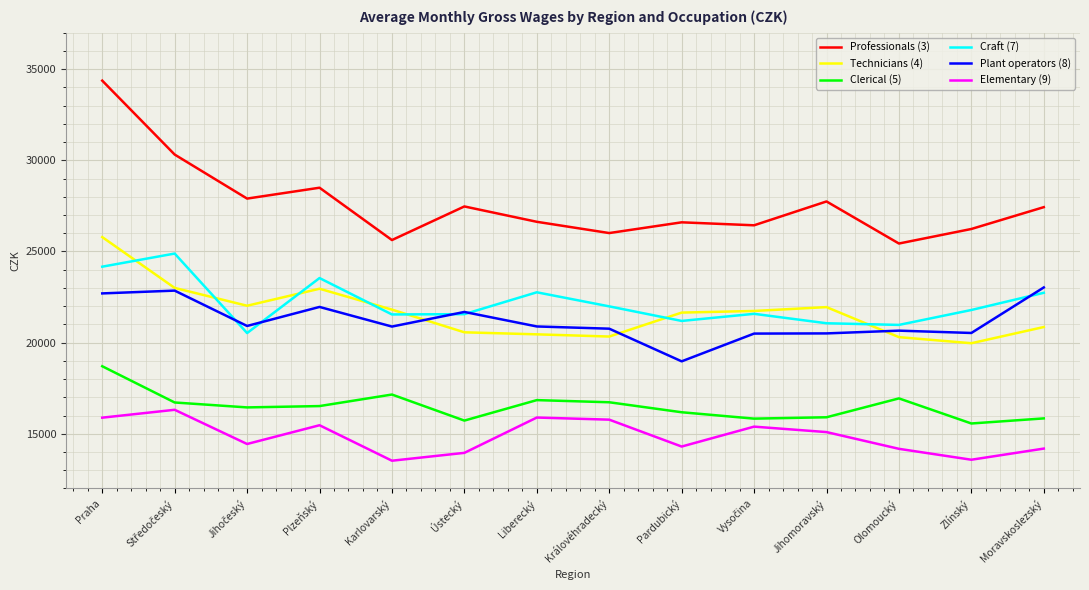

True or false: Elementary (9) and Technicians (4) cross at least once.

False